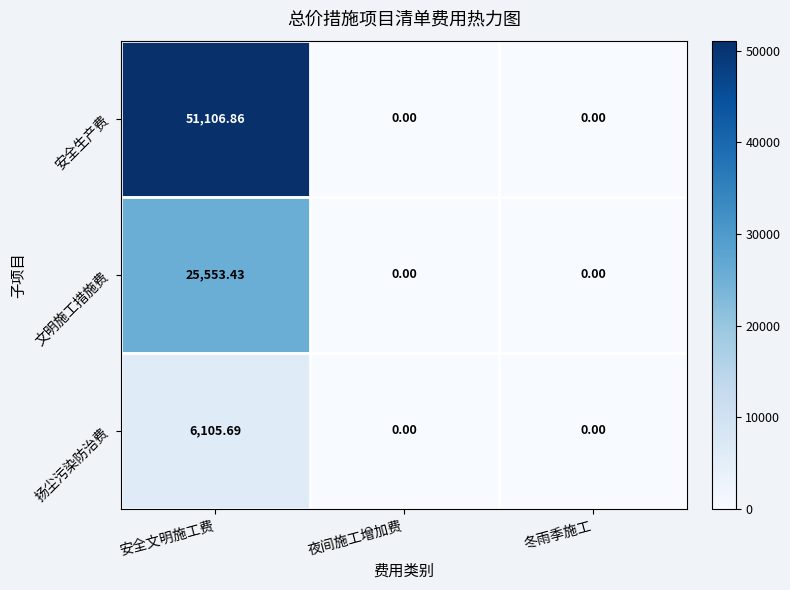

Rank the series by their maximum value, from lowest to highest.

扬尘污染防治费, 文明施工措施费, 安全生产费